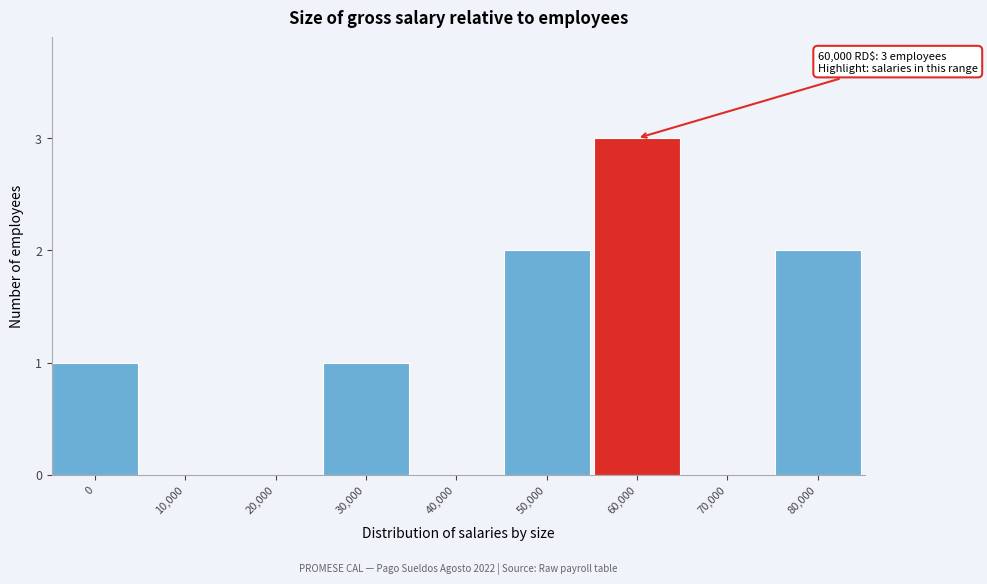

Reading left to right, transcribe all the data shown in this chart.

0=1	10,000=0	20,000=0	30,000=1	40,000=0	50,000=2	60,000=3	70,000=0	80,000=2